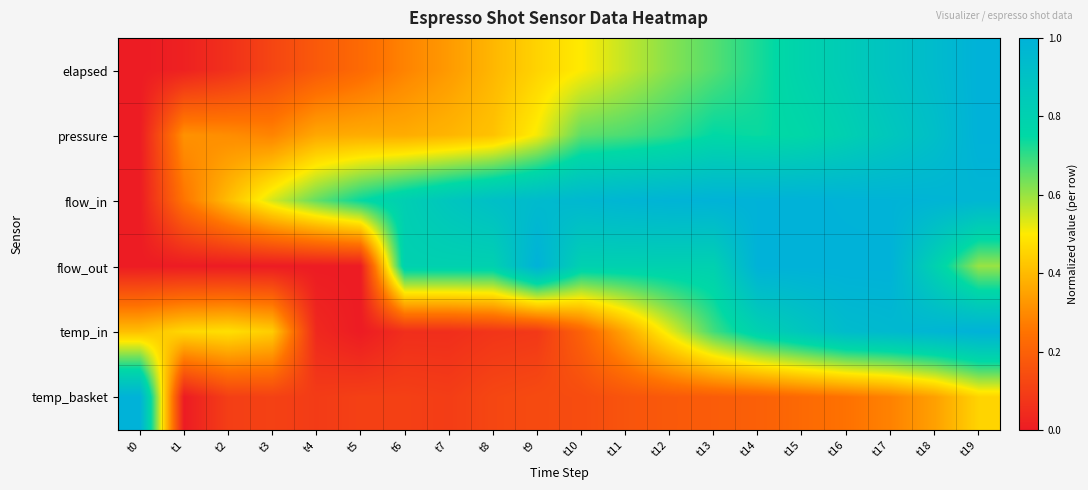

What is the spread (max minus min) of values at t2?

0.5